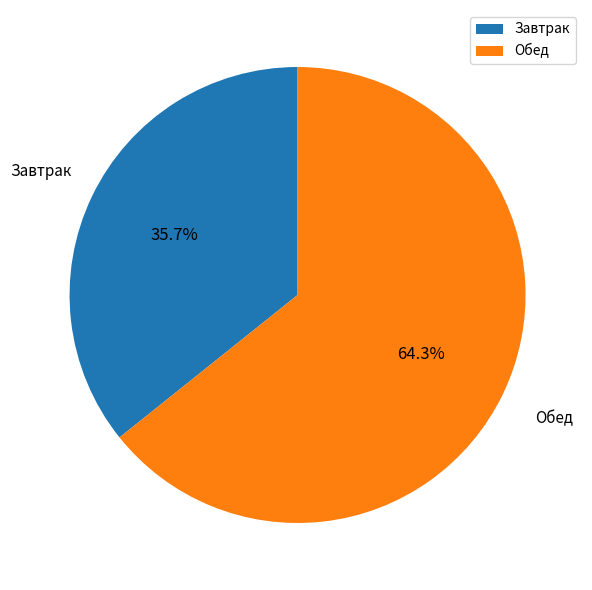

How much of the chart is everything except Обед?

35.7%